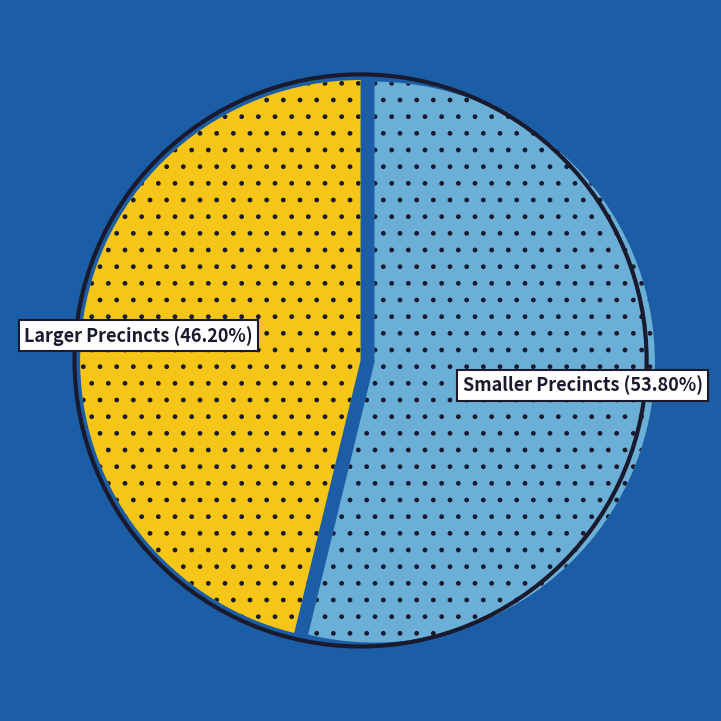

Is there a majority slice in this chart?

Yes